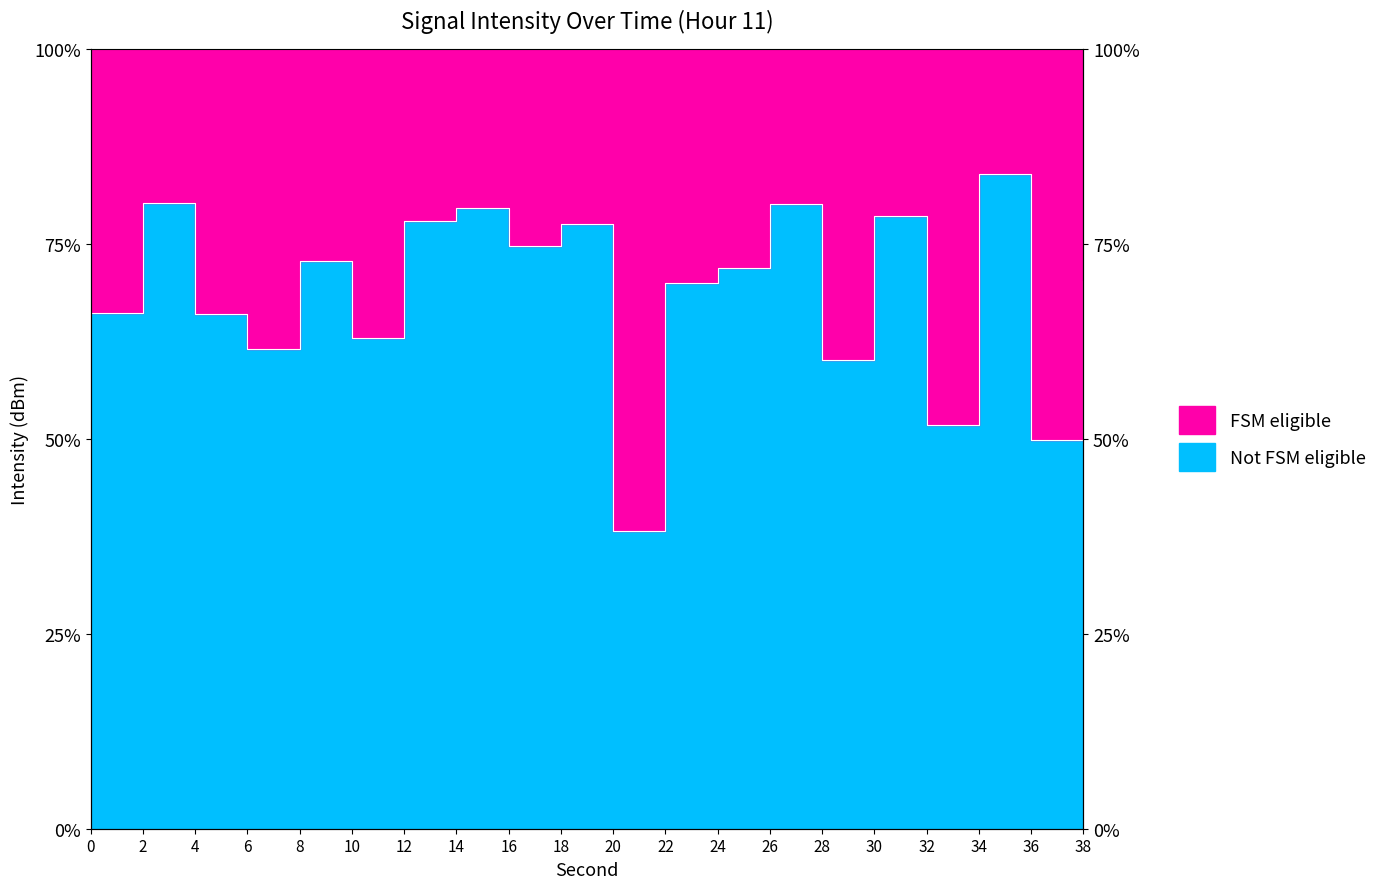

Reading left to right, list all the values displayed in this chart.

66.2	80.3	66.0	61.5	72.9	62.9	77.9	79.6	74.8	77.6	38.2	70.0	71.9	80.1	60.0	78.6	51.8	83.9	49.8	70.3